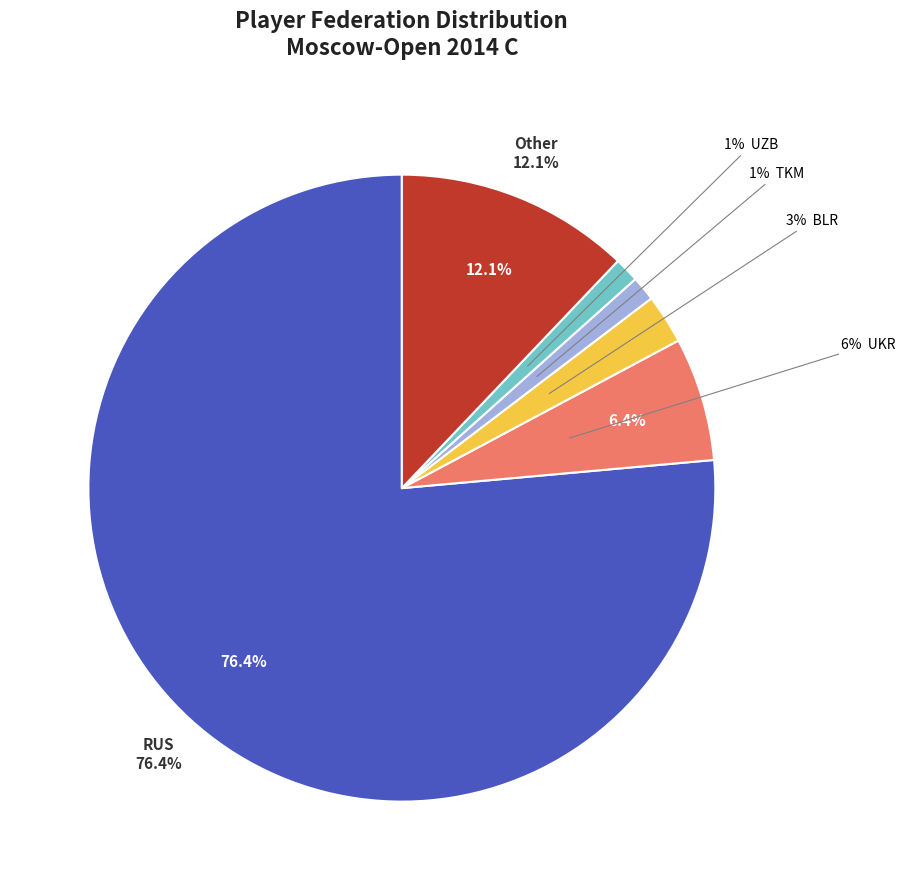

How many slices are in this pie chart?

6